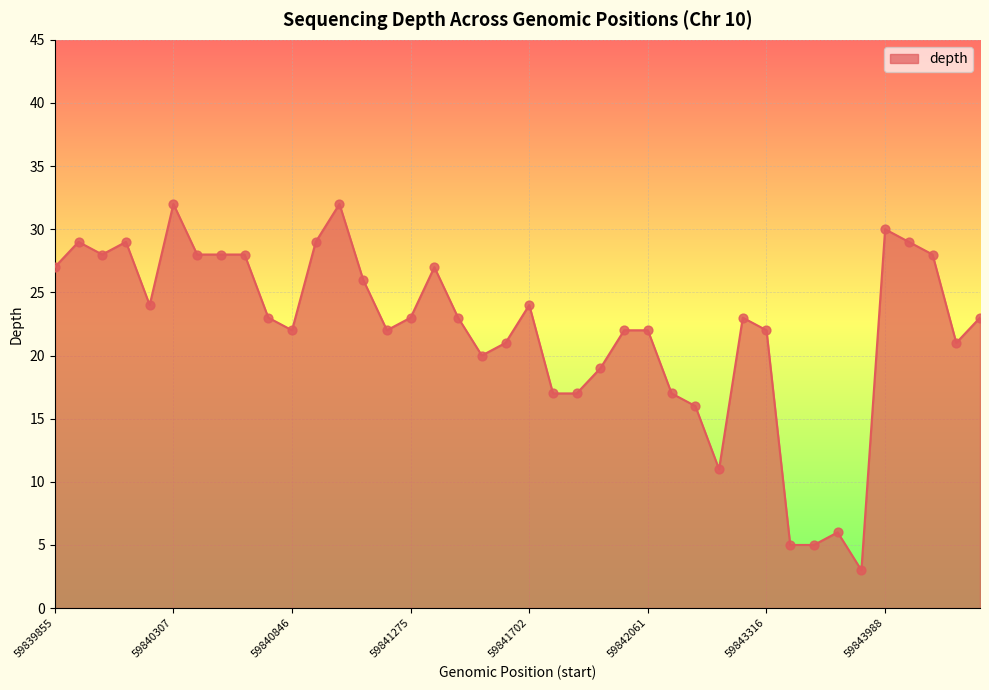

What is the maximum value shown in the chart?

32